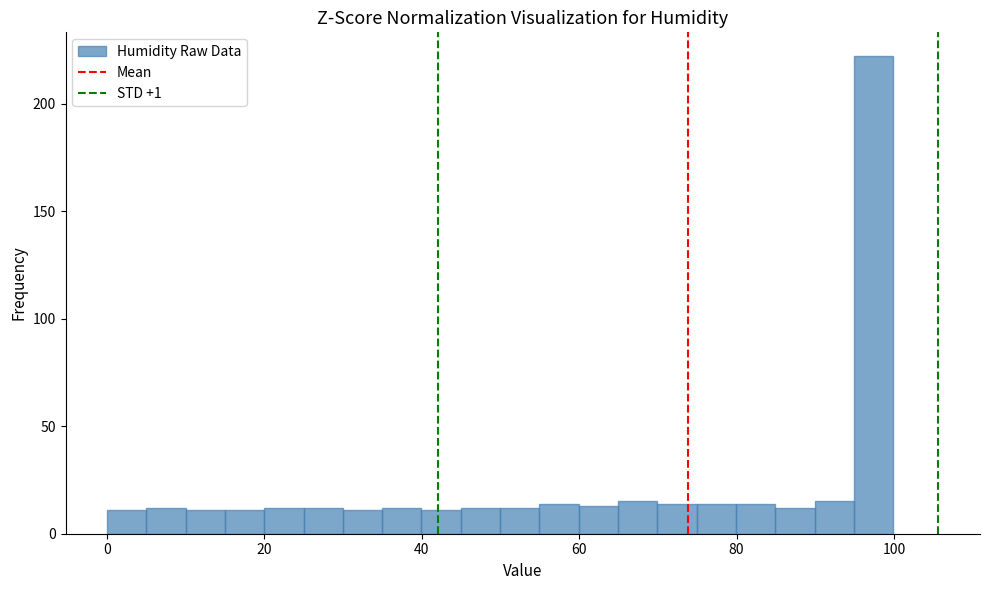

Read against the x-axis, roughly where is the centre of the tallest bar?

98